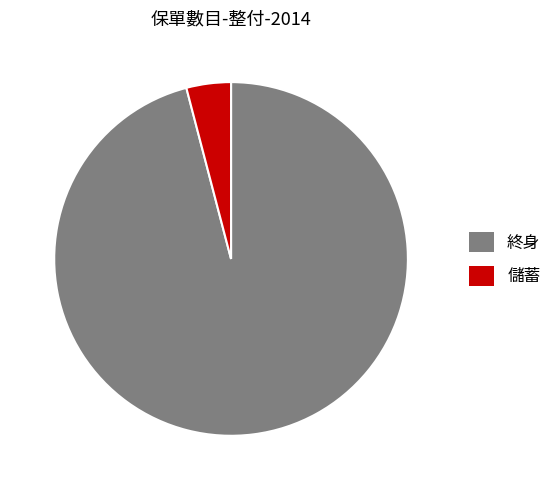

Is there a majority slice in this chart?

Yes